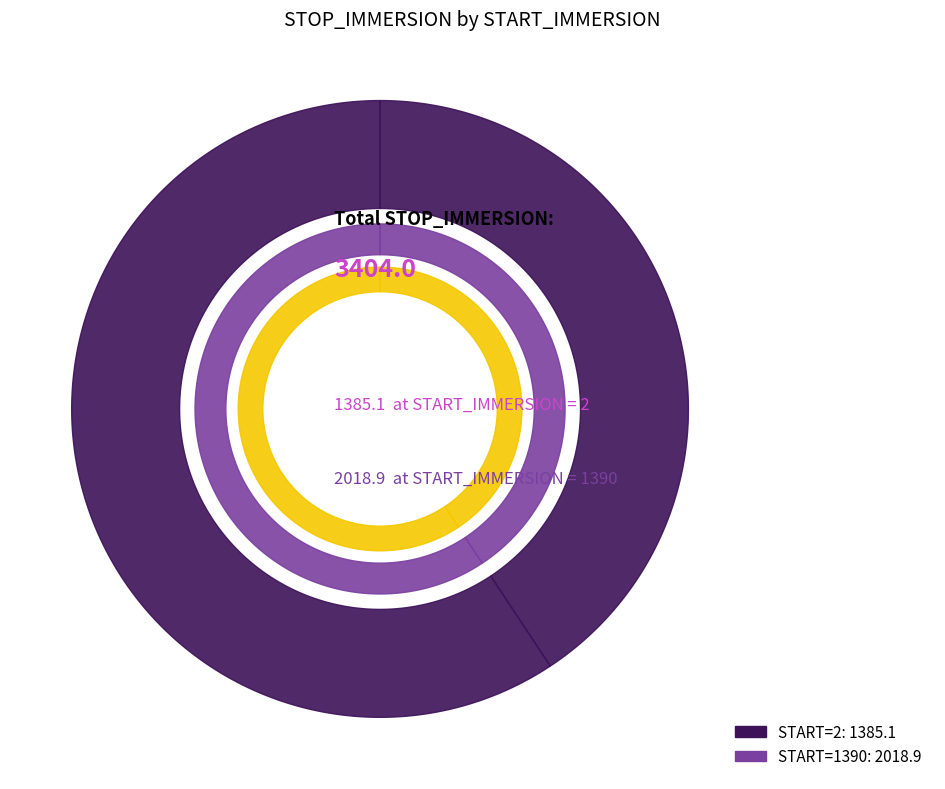

How many segments does this pie chart have?

2